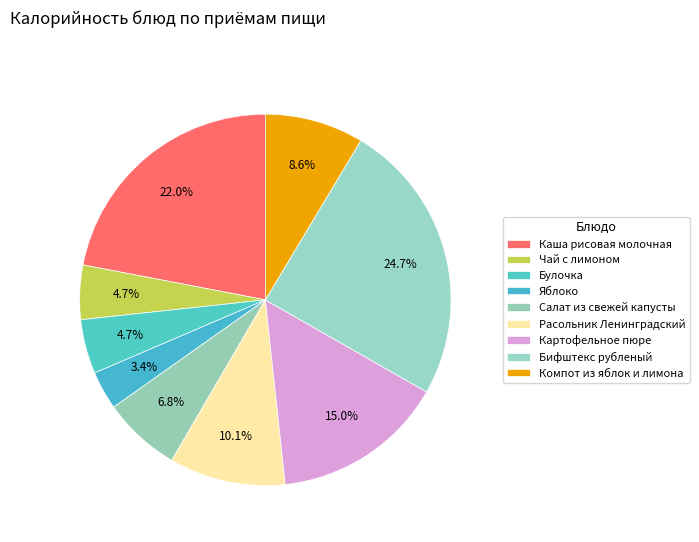

How many segments does this pie chart have?

9